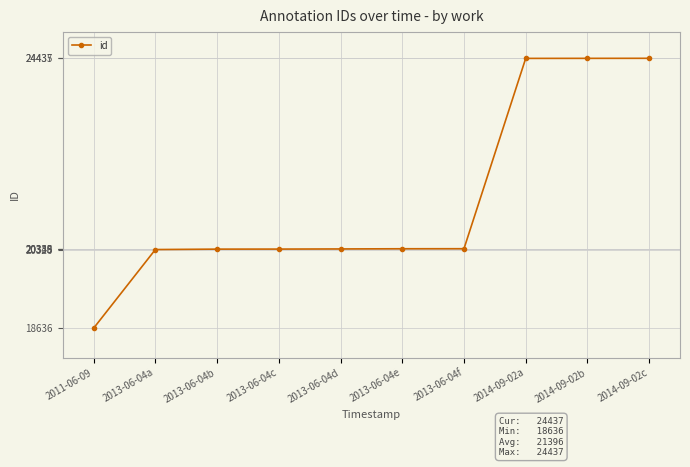

What is the sum of the values at 2013-06-04d and 2013-06-04e?

40682